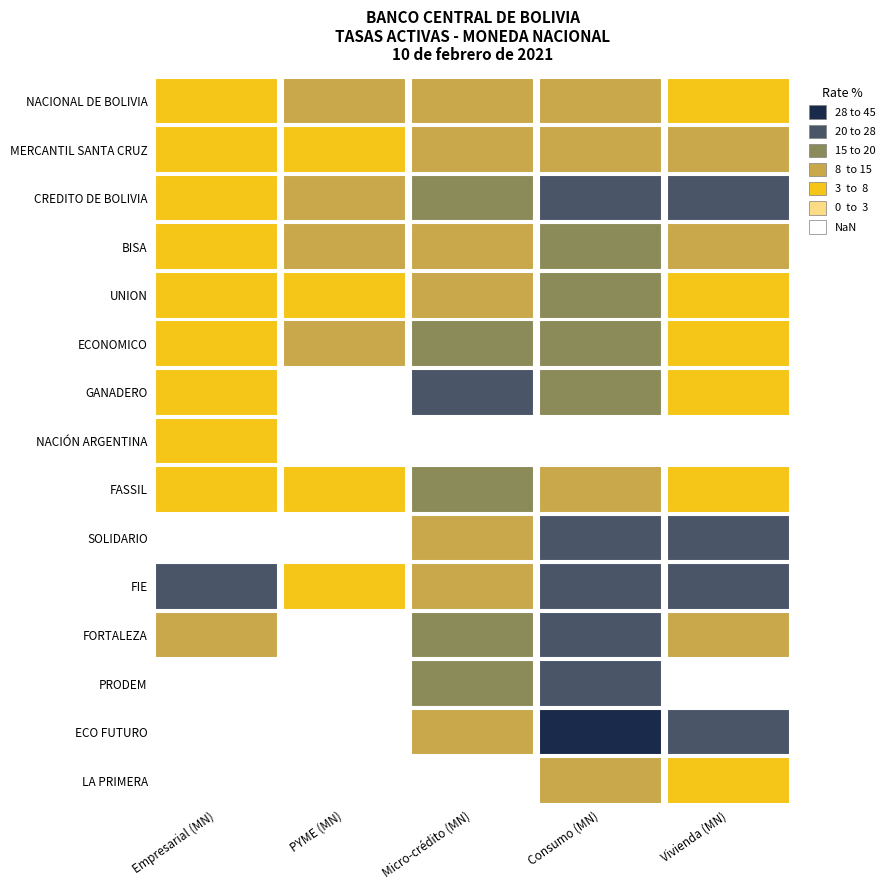

What is the average value of the GANADERO series?

10.3